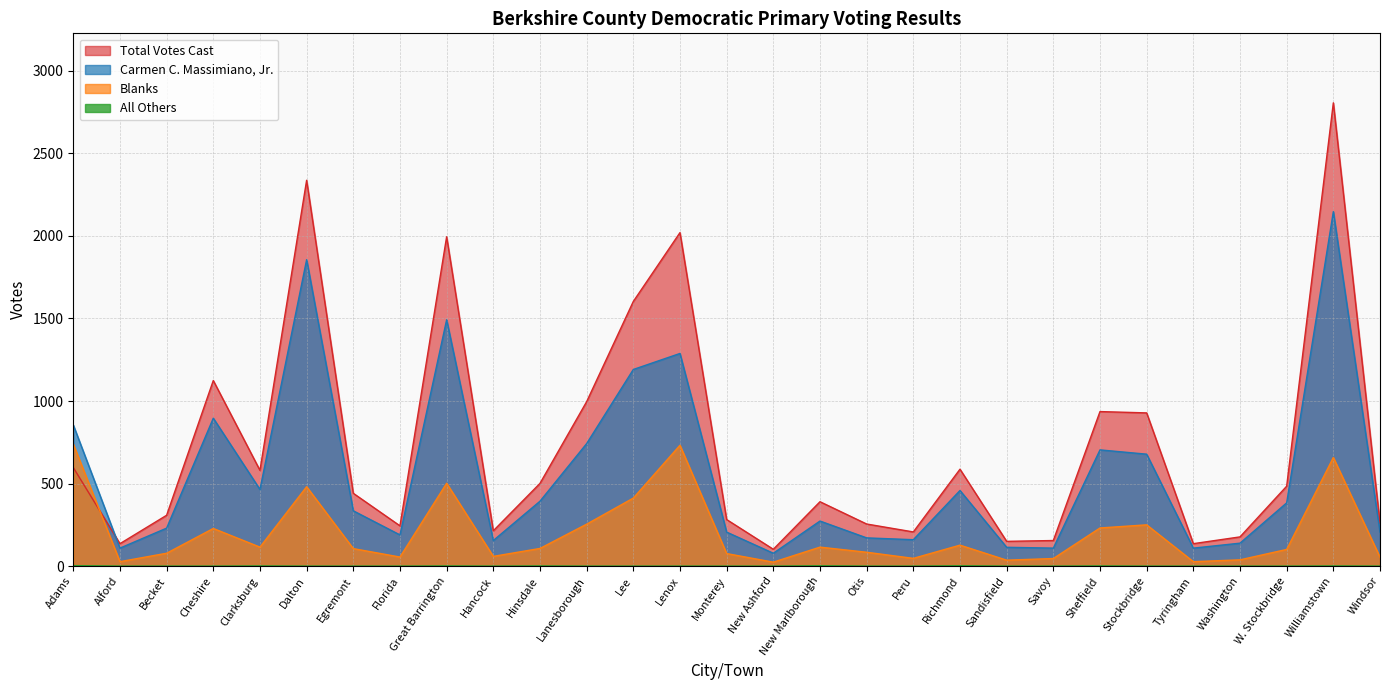

Where is Total Votes Cast nearest to the value 1454?

Lee